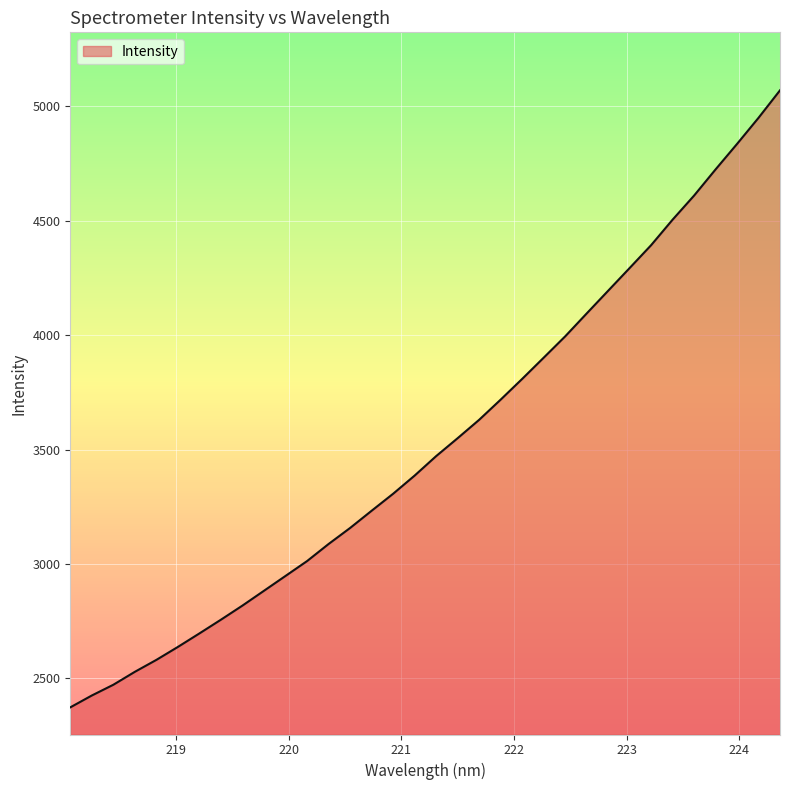

What is the maximum value shown in the chart?

5070.4